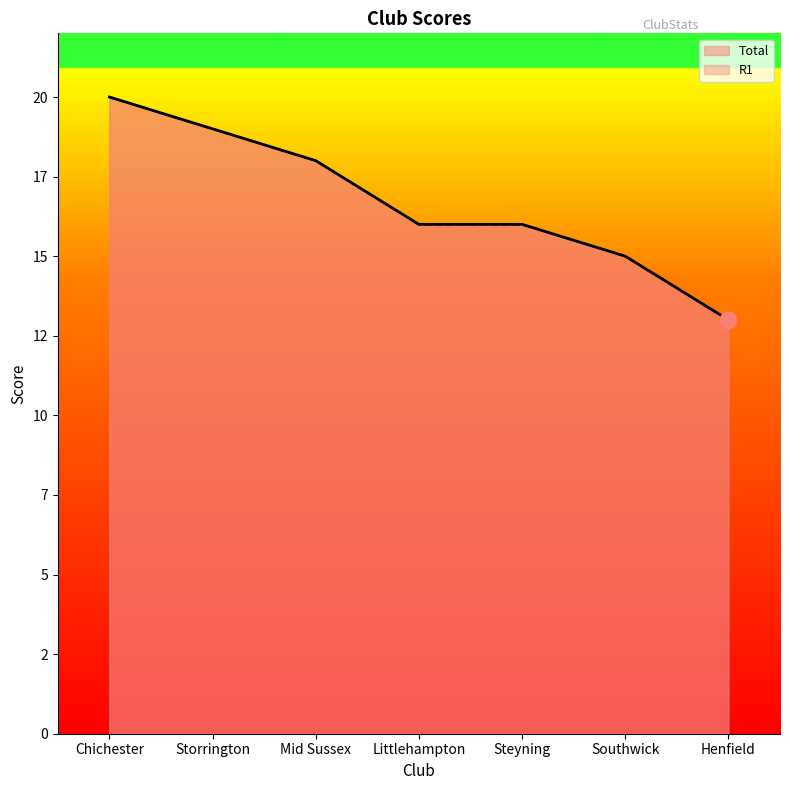

True or false: R1 has a value of 5 at Steyning.

False